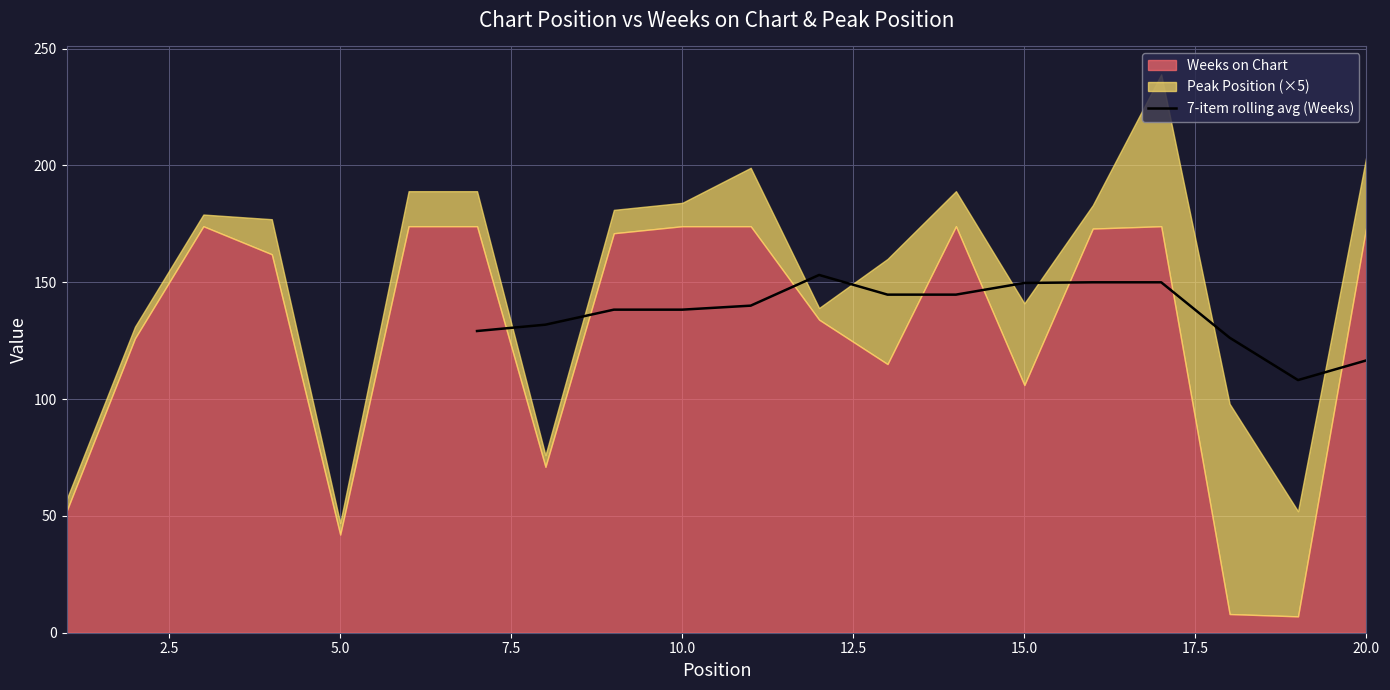

True or false: 7-item rolling avg (Weeks) has a value of 265.7 at 15.0.

False